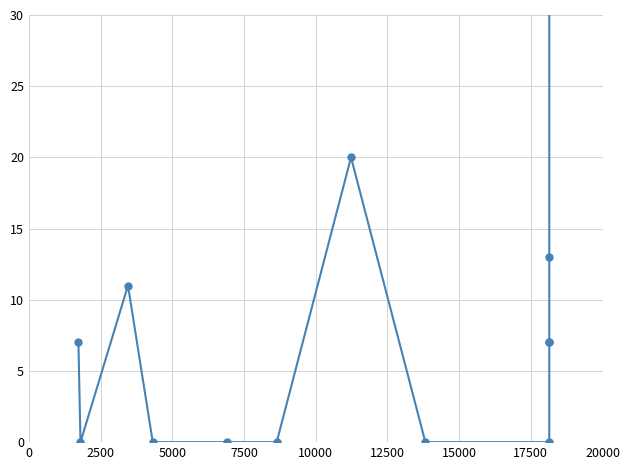

How many data points does each series have?

13